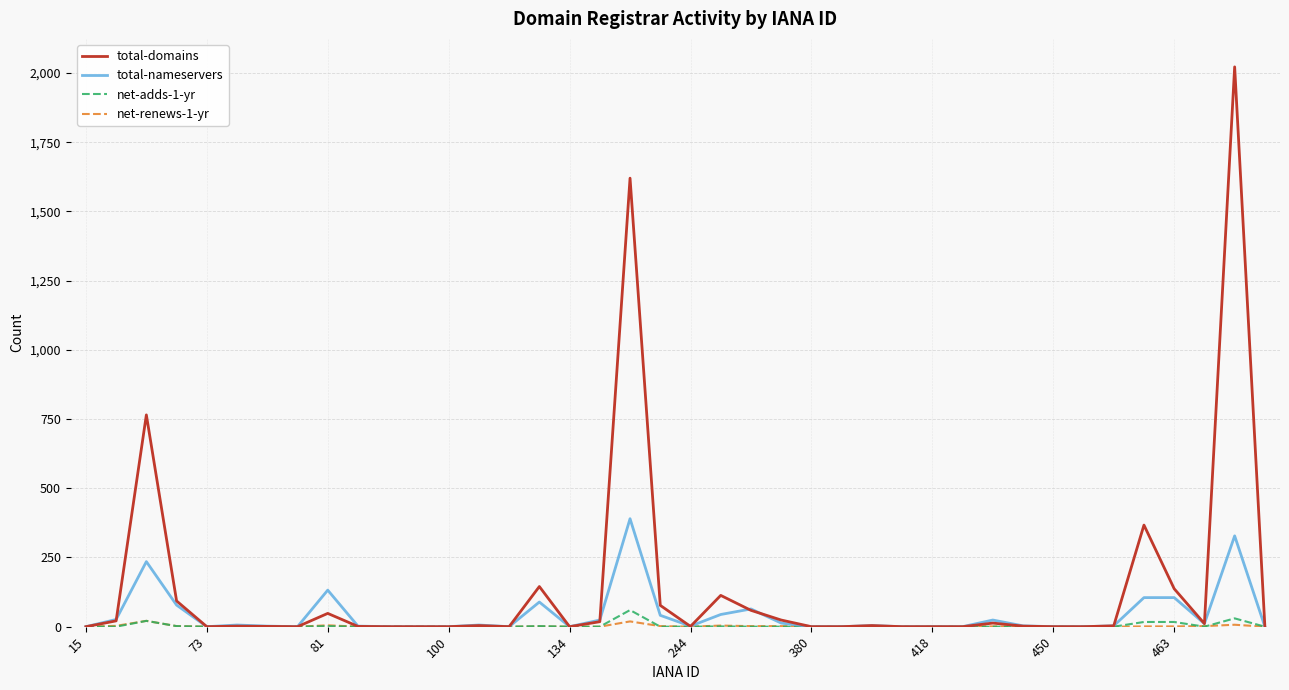

Which series has the largest range (max minus min)?

total-domains